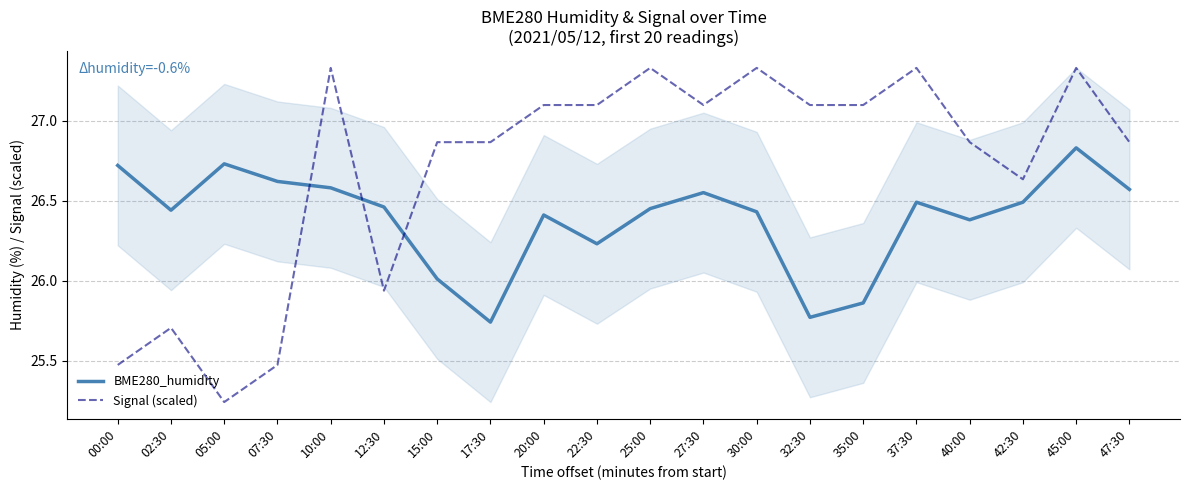

What is the sum of the Signal (scaled) values at 42:30 and 32:30?

53.7